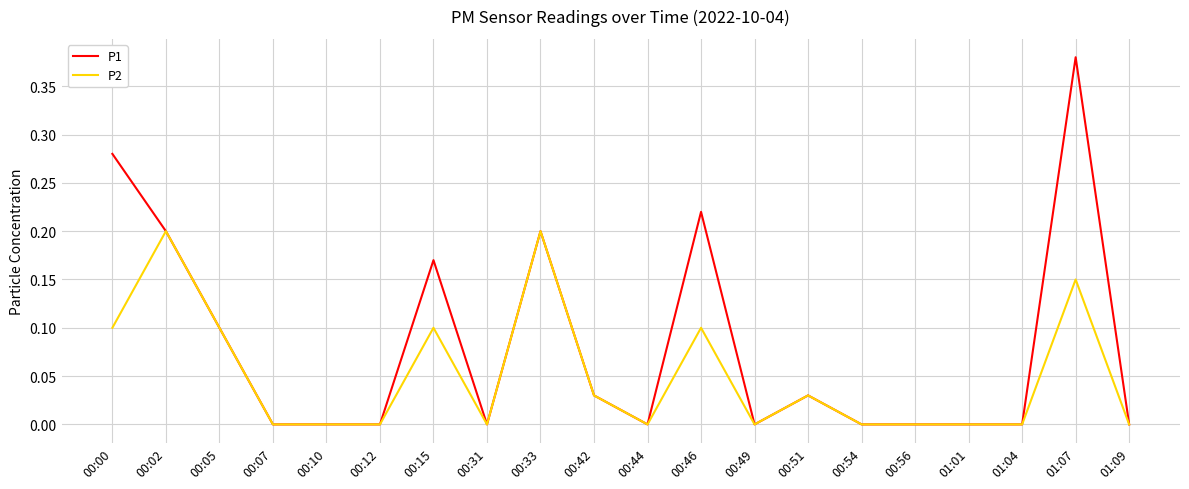

List the series in order of their peak value, highest first.

P1, P2